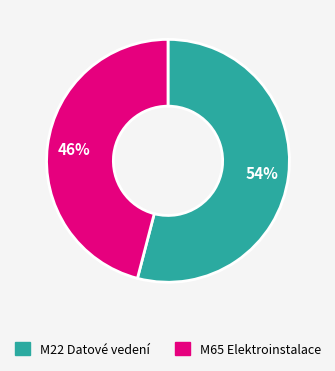

Does any single category account for the majority?

Yes